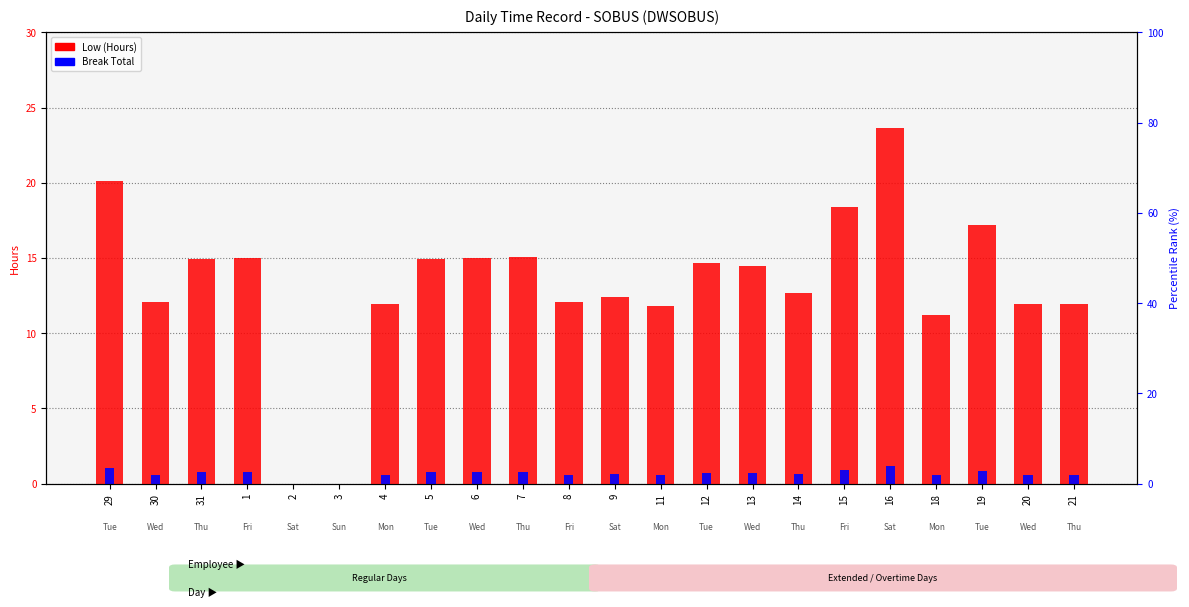

Does the chart contain stacked bars?

No